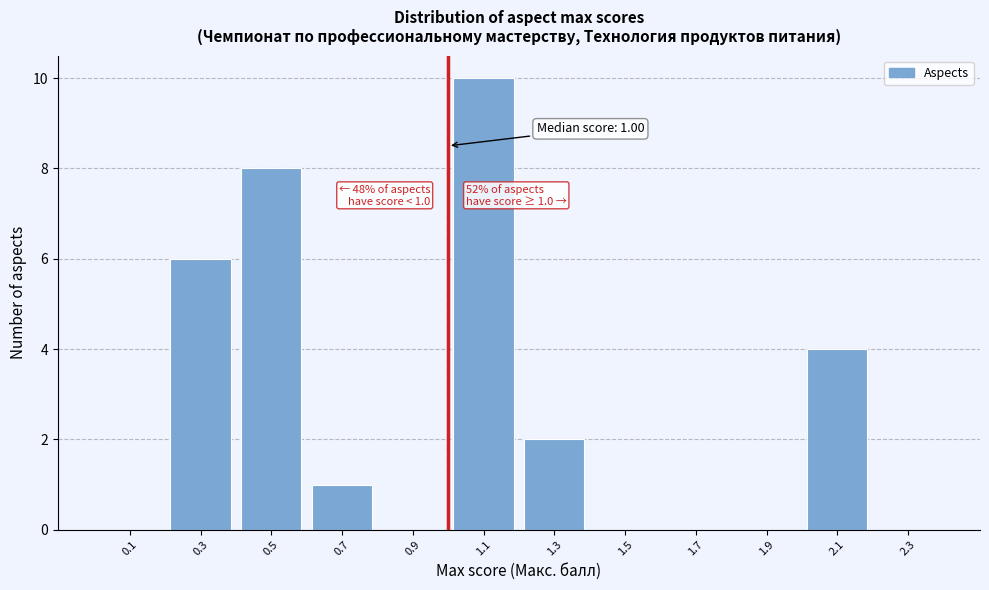

Which range on the x-axis has the tallest bar?

1.0 to 1.2